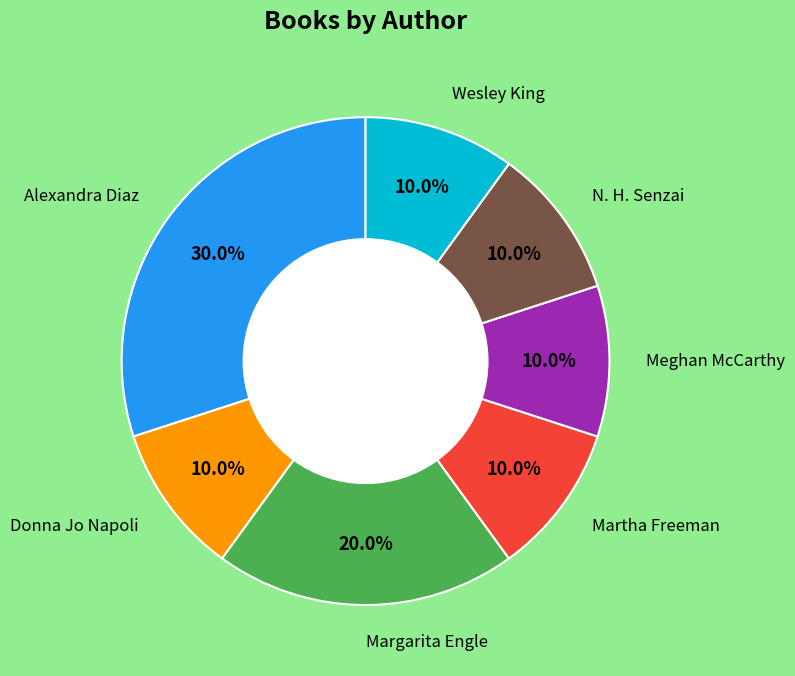

Is there any slice that represents more than half of the pie?

No